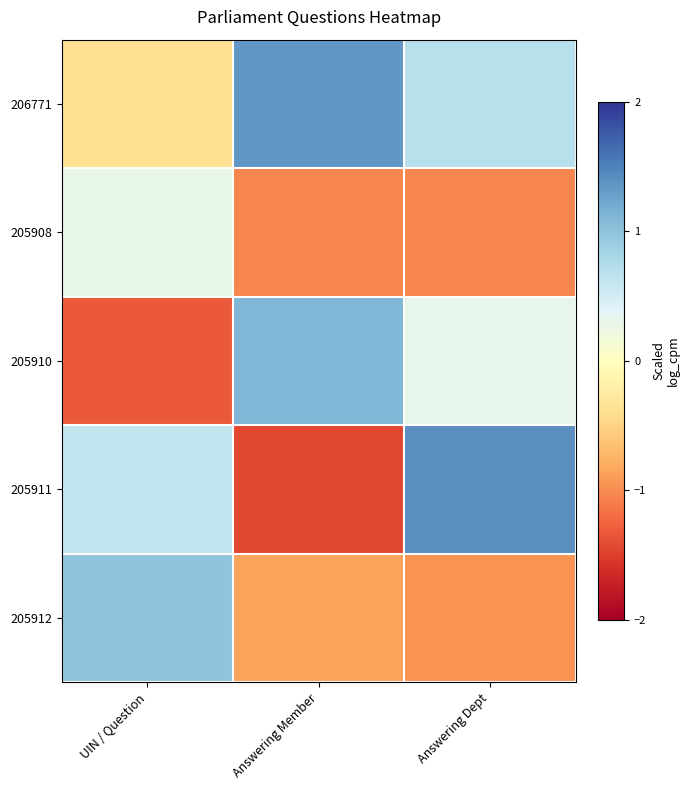

Reading left to right, what are all the values shown in this chart?

206771: UIN / Question=-0.4	Answering Member=1.4	Answering Dept=0.7
205908: UIN / Question=0.3	Answering Member=-1.0	Answering Dept=-1.0
205910: UIN / Question=-1.3	Answering Member=1.1	Answering Dept=0.3
205911: UIN / Question=0.6	Answering Member=-1.4	Answering Dept=1.4
205912: UIN / Question=1.0	Answering Member=-0.9	Answering Dept=-1.0